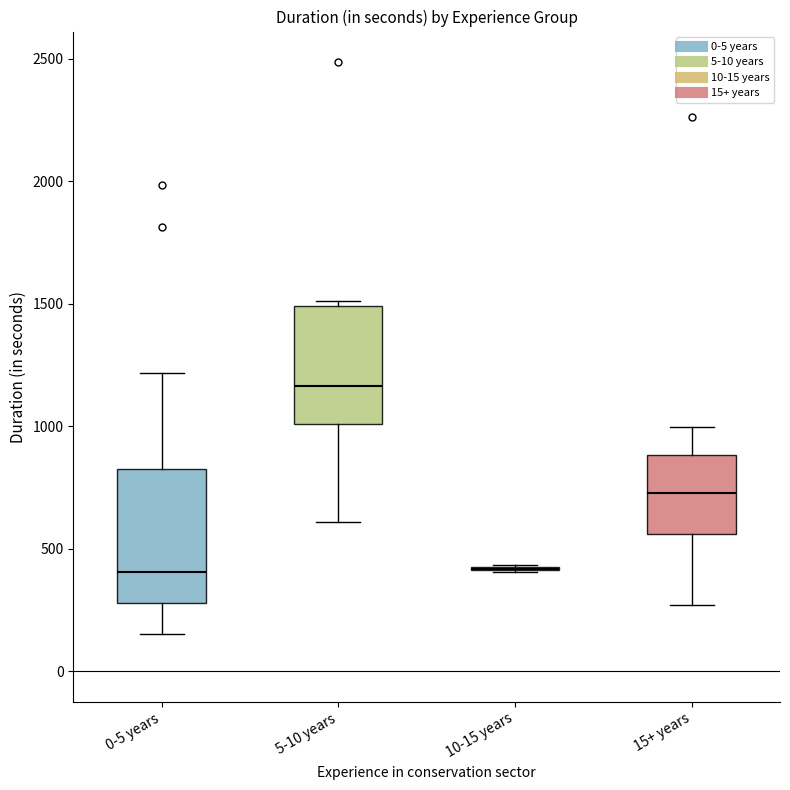

Comparing the boxes themselves (not the whiskers), which one is the tallest?

0-5 years